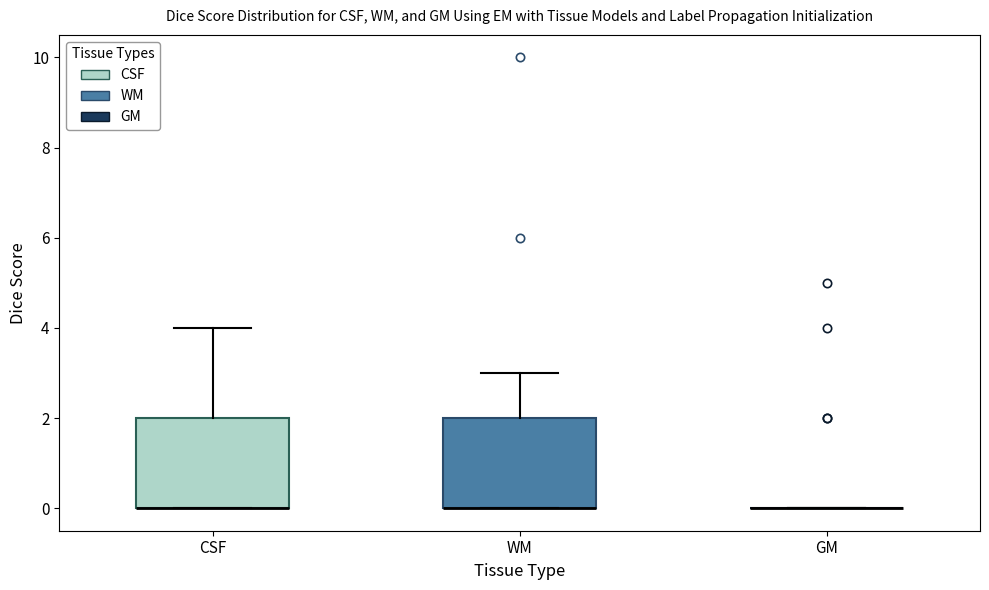

Where is the upper edge of the box for WM on the y-axis? The values are not printed on the chart, so give them approximately, as read against the axis.

2